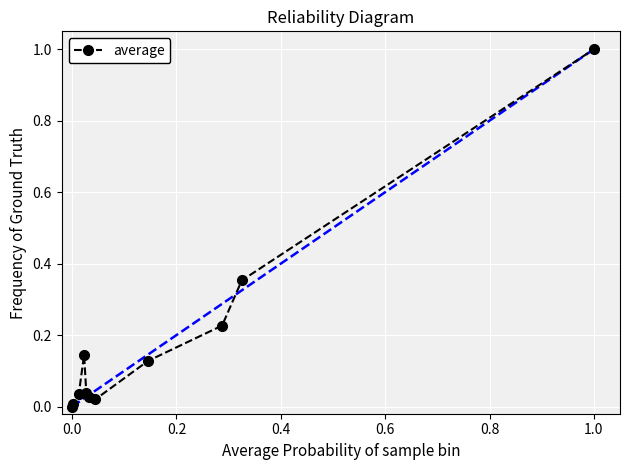

True or false: there are more than 2 points higher than both neighbors.

False